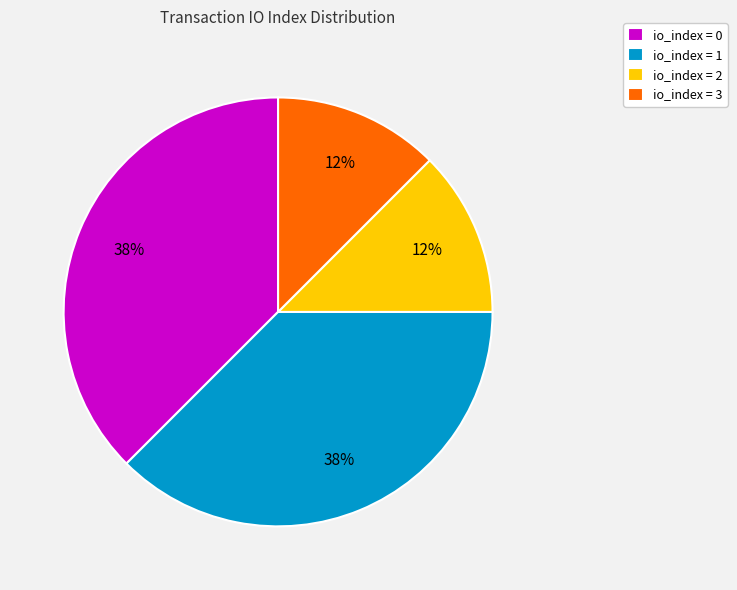

The io_index = 3 slice represents 2% of the pie. True or false?

False